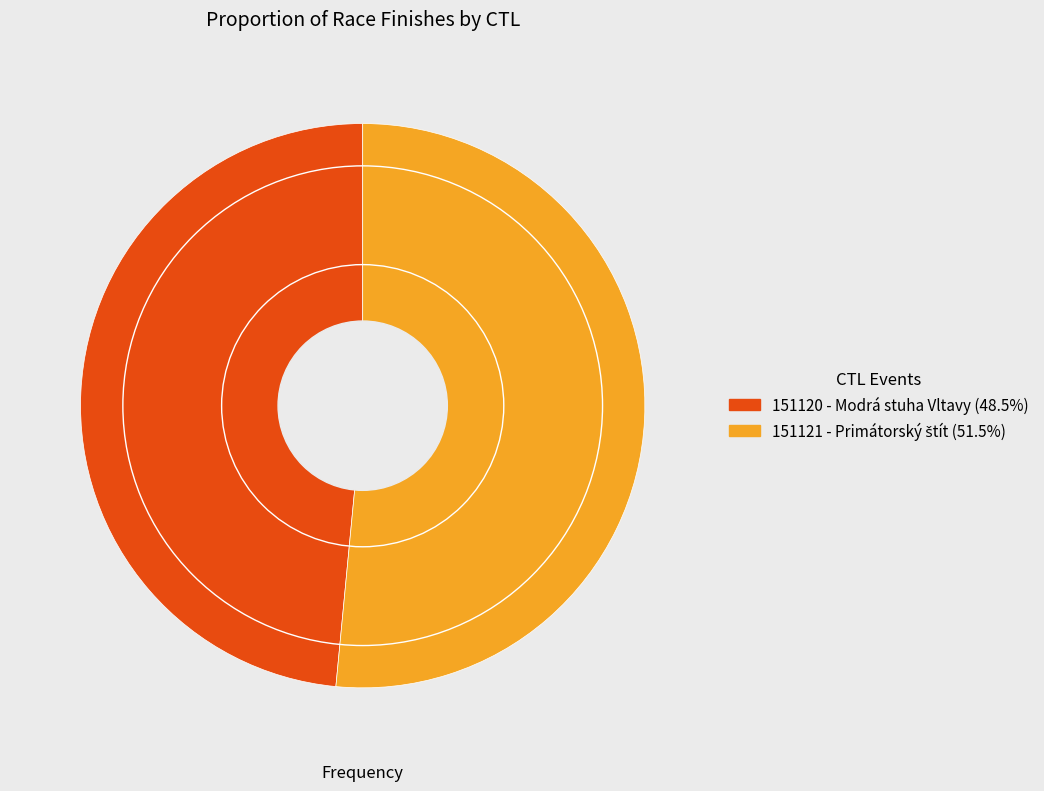

Which slice is the smallest?

151120 - Modrá stuha Vltavy